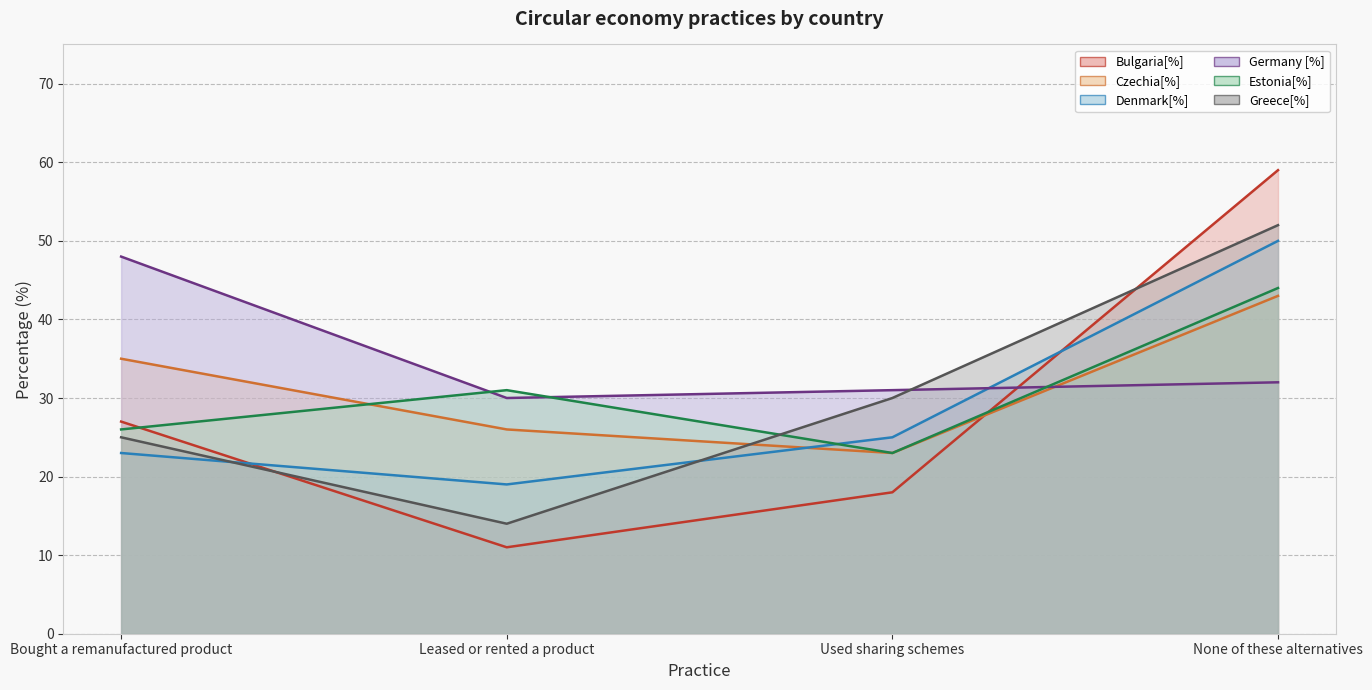

What is the smallest value displayed?

11